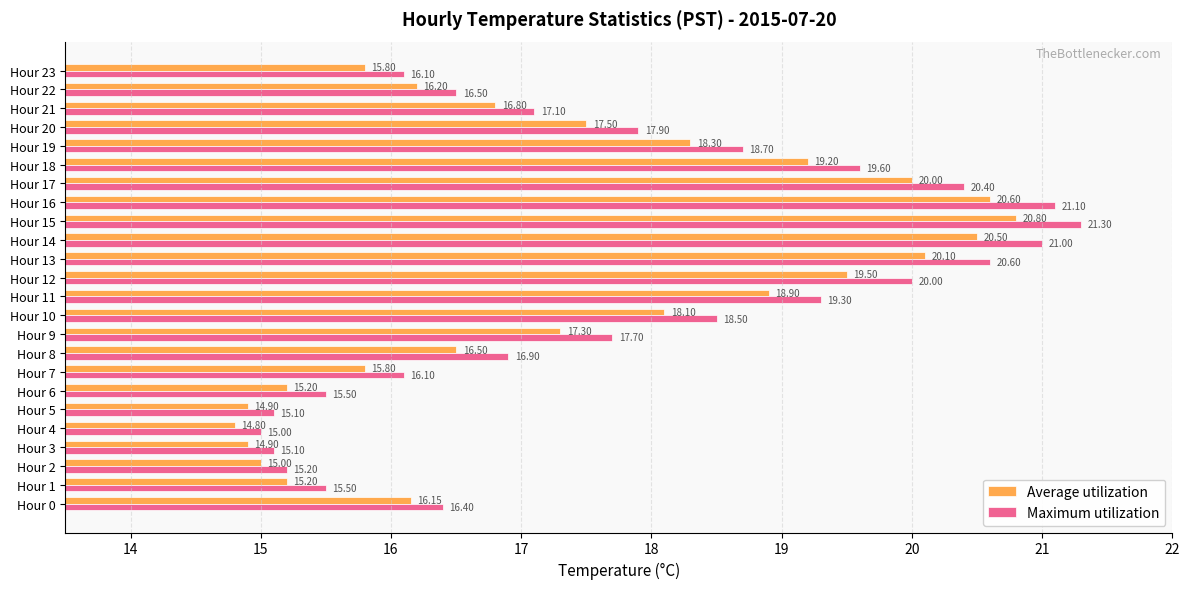

What is the sum of the Average utilization values at Hour 18 and Hour 23?

35.0